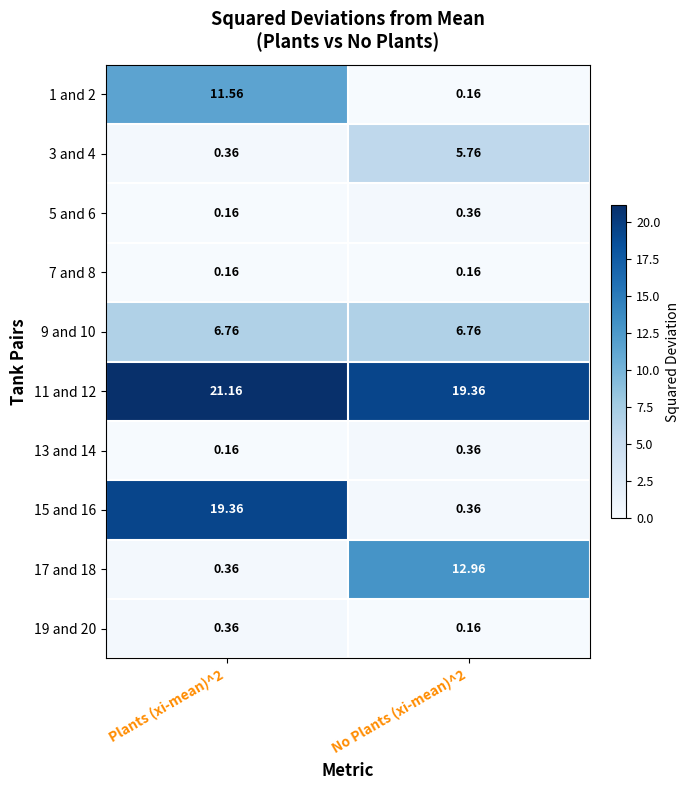

What is the difference between the highest and lowest values at Plants (xi-mean)^2?

21.0